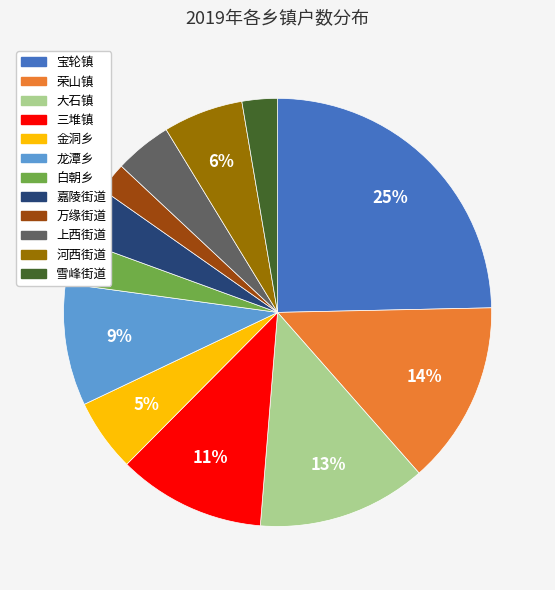

Do 大石镇 and 雪峰街道 together represent more than half of the pie?

No